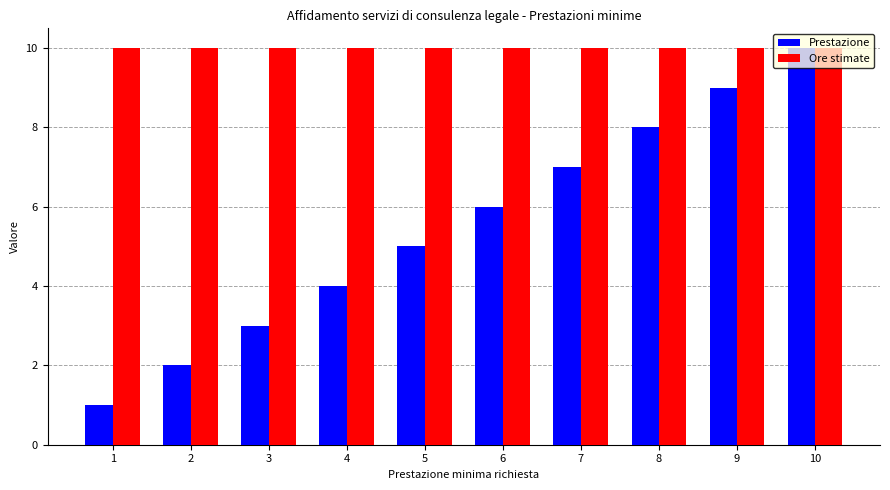

List the series in order of their overall mean, lowest first.

Prestazione, Ore stimate